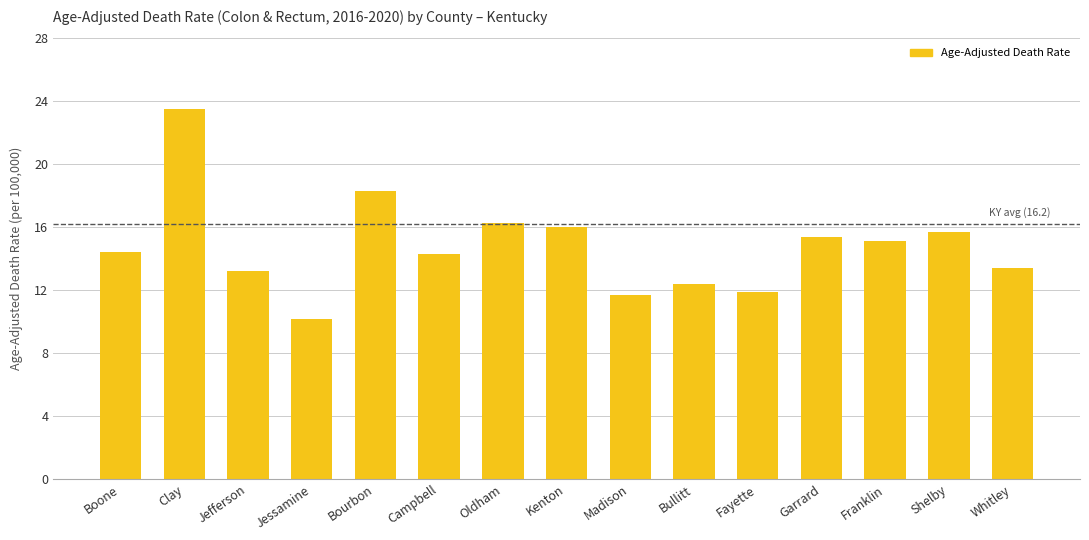

What is the approximate value at Garrard?

15.4